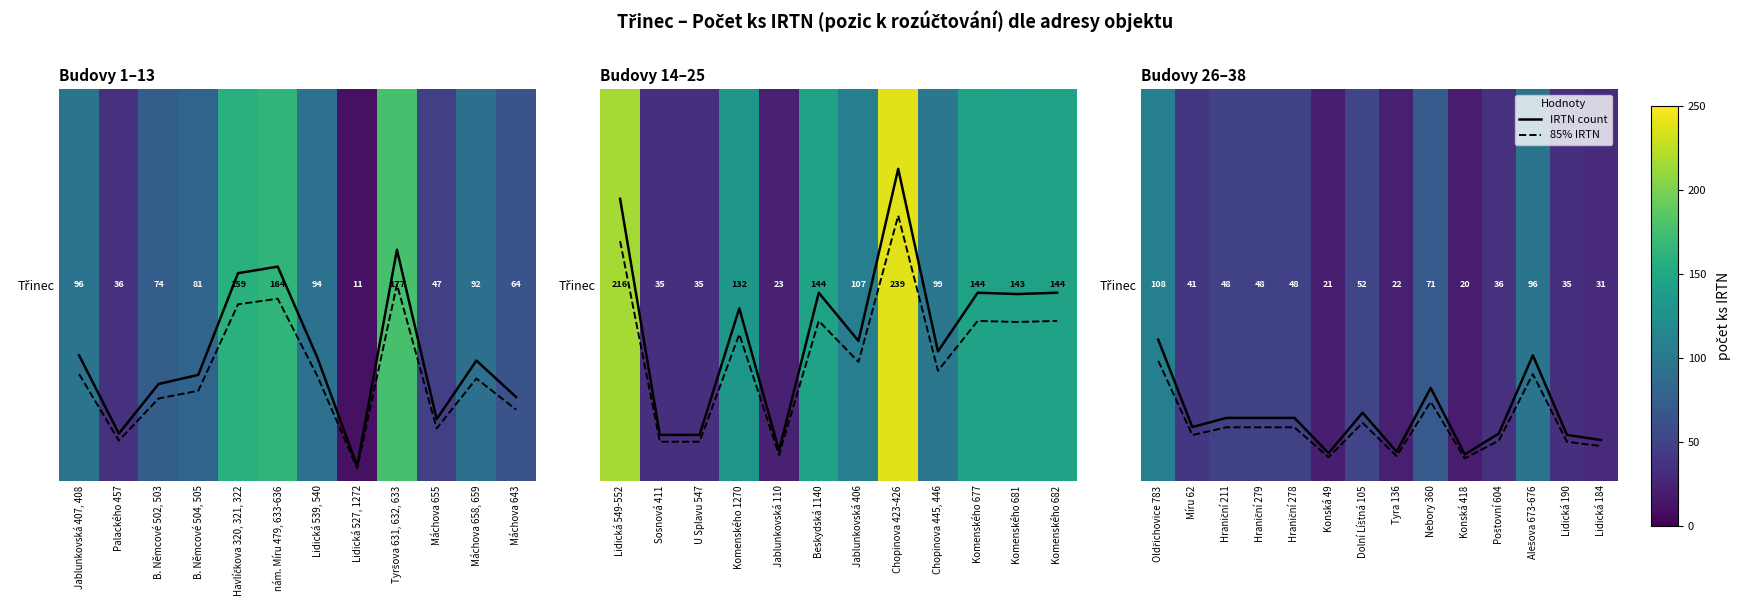

List the series in order of their peak value, lowest first.

85% IRTN, Třinec, IRTN count